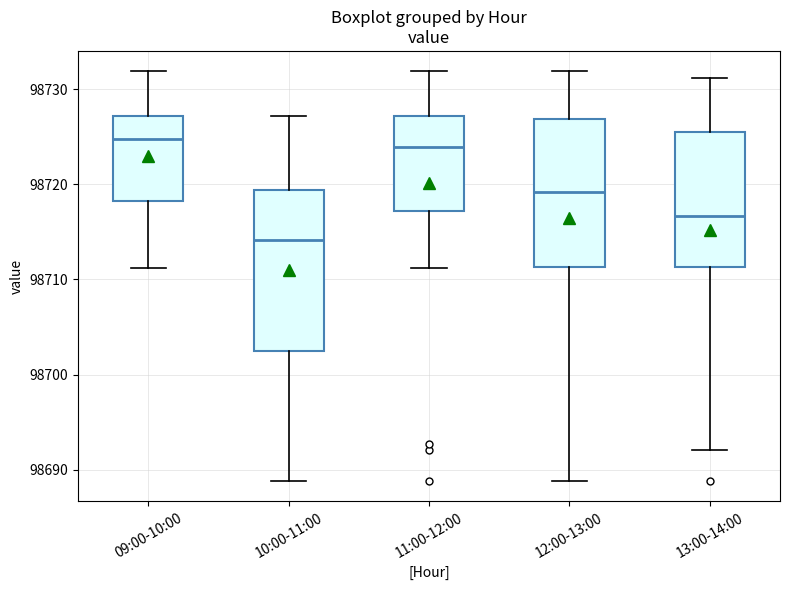

Reading left to right, read every box against the y-axis: the position of its median line, the range the box covers, and the ends of its whiskers. The values are not printed on the chart, so give them approximately, as read against the axis.

09:00-10:00: median 98725, box 98718 to 98727, whiskers 98711 to 98732
10:00-11:00: median 98714, box 98702 to 98719, whiskers 98689 to 98727
11:00-12:00: median 98724, box 98717 to 98727, whiskers 98711 to 98732
12:00-13:00: median 98719, box 98711 to 98727, whiskers 98689 to 98732
13:00-14:00: median 98717, box 98711 to 98726, whiskers 98692 to 98731